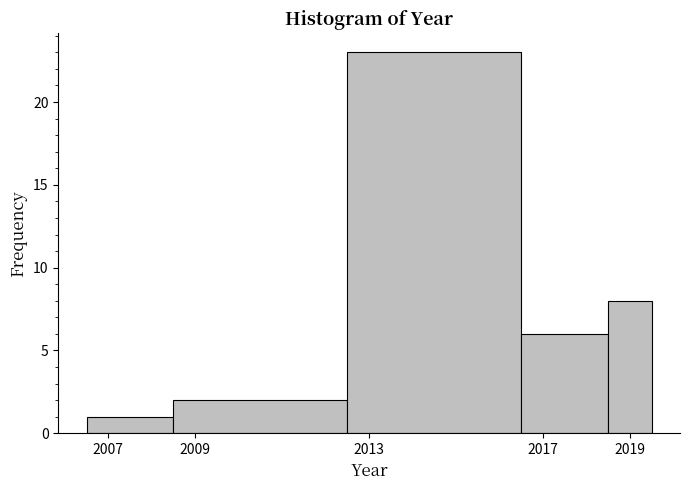

What is the height of the bar covering 2008.5 to 2012.5 on the x-axis? Neither the bar edges nor the heights are printed on the chart, so give them approximately, as read against the axes.

2